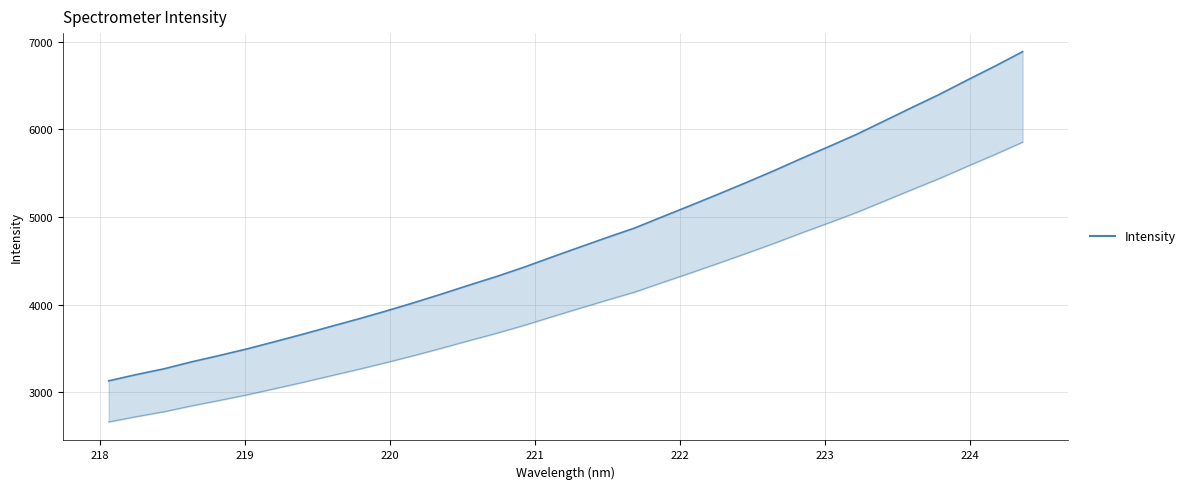

The chart shows a value of 5527.4 at 222.6447. True or false?

True